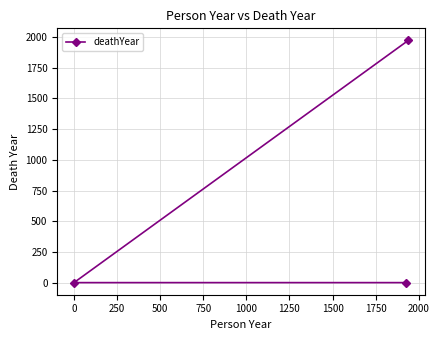

How many values are between 0 and 1973?

3